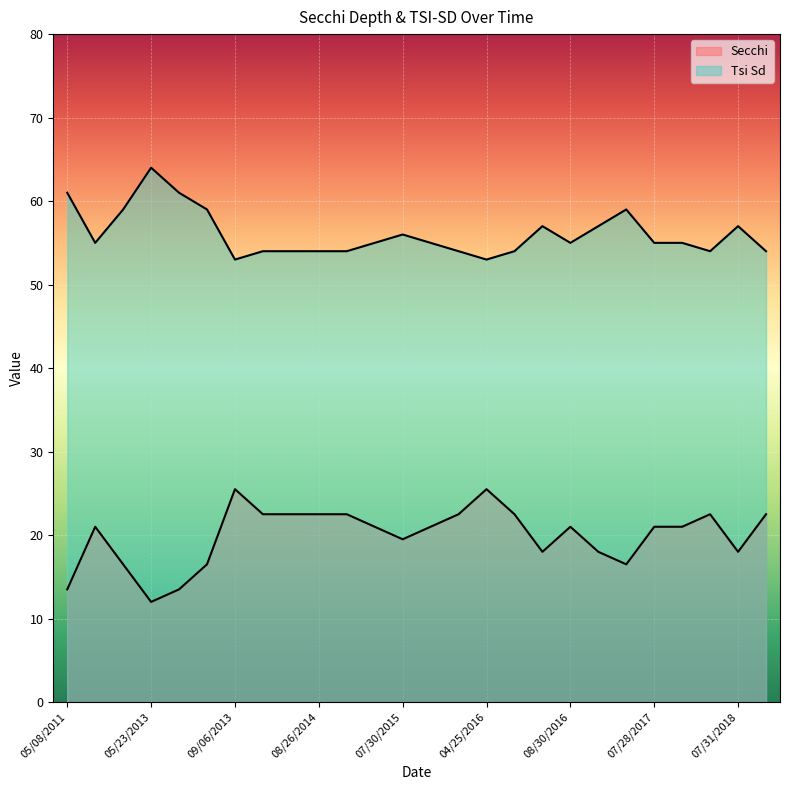

At which category is the sum across all series the highest?

09/06/2013